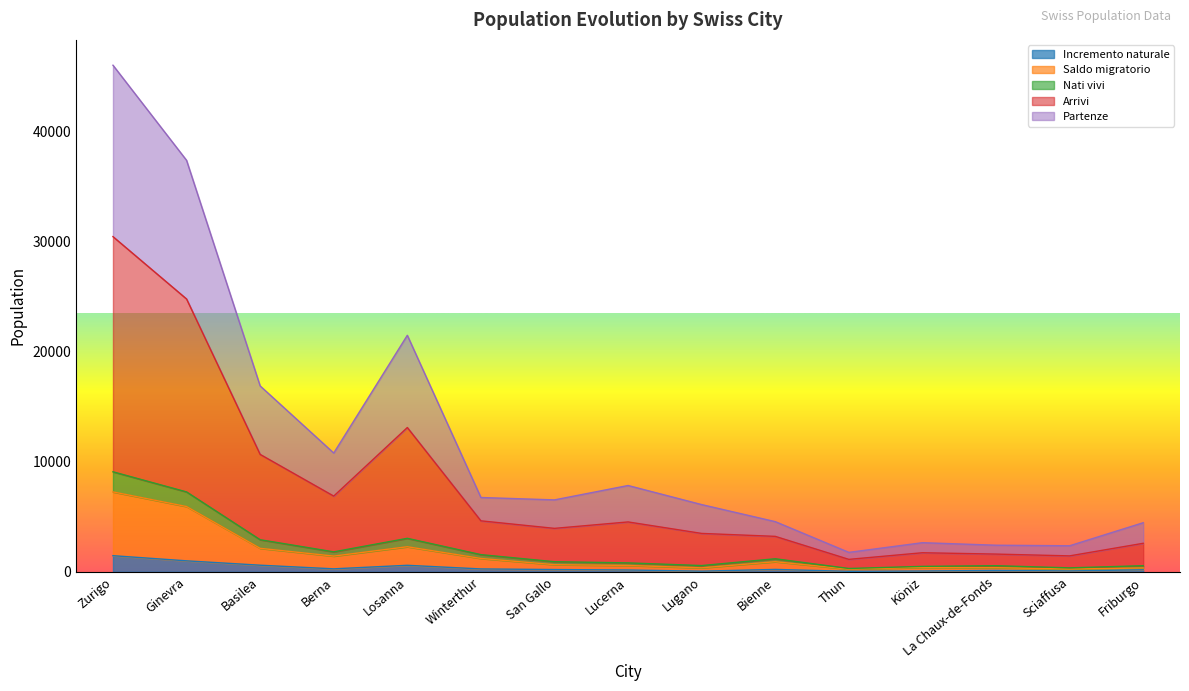

True or false: Arrivi and Nati vivi intersect in this chart.

False